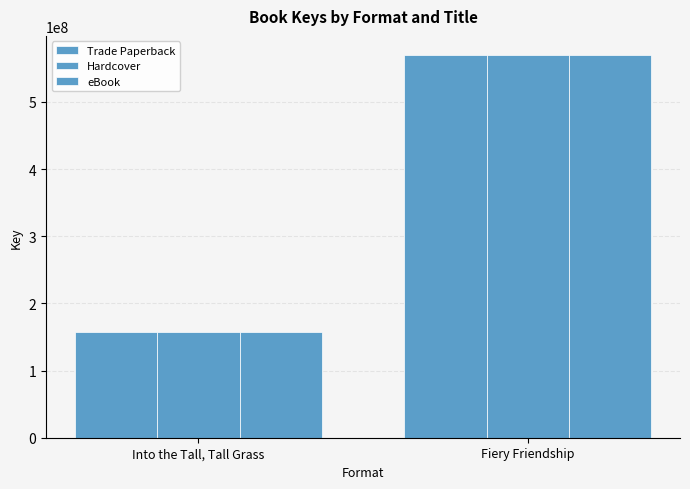

True or false: Hardcover has a value of 767845504 at Fiery Friendship.

False